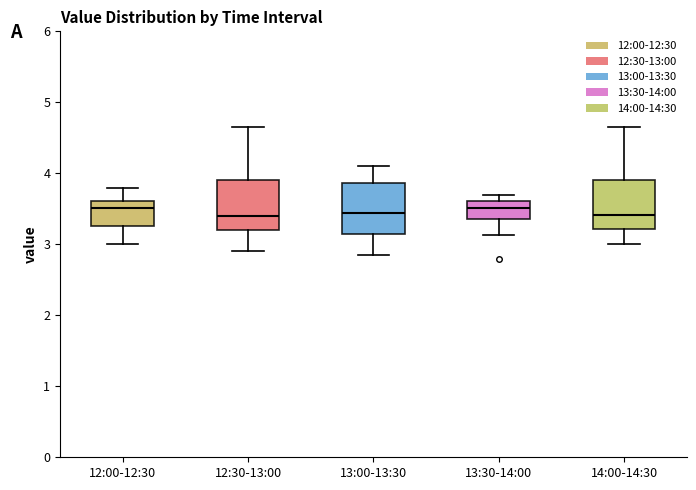

Where does the lower whisker of the box for 13:30-14:00 end on the y-axis? The values are not printed on the chart, so give them approximately, as read against the axis.

3.1